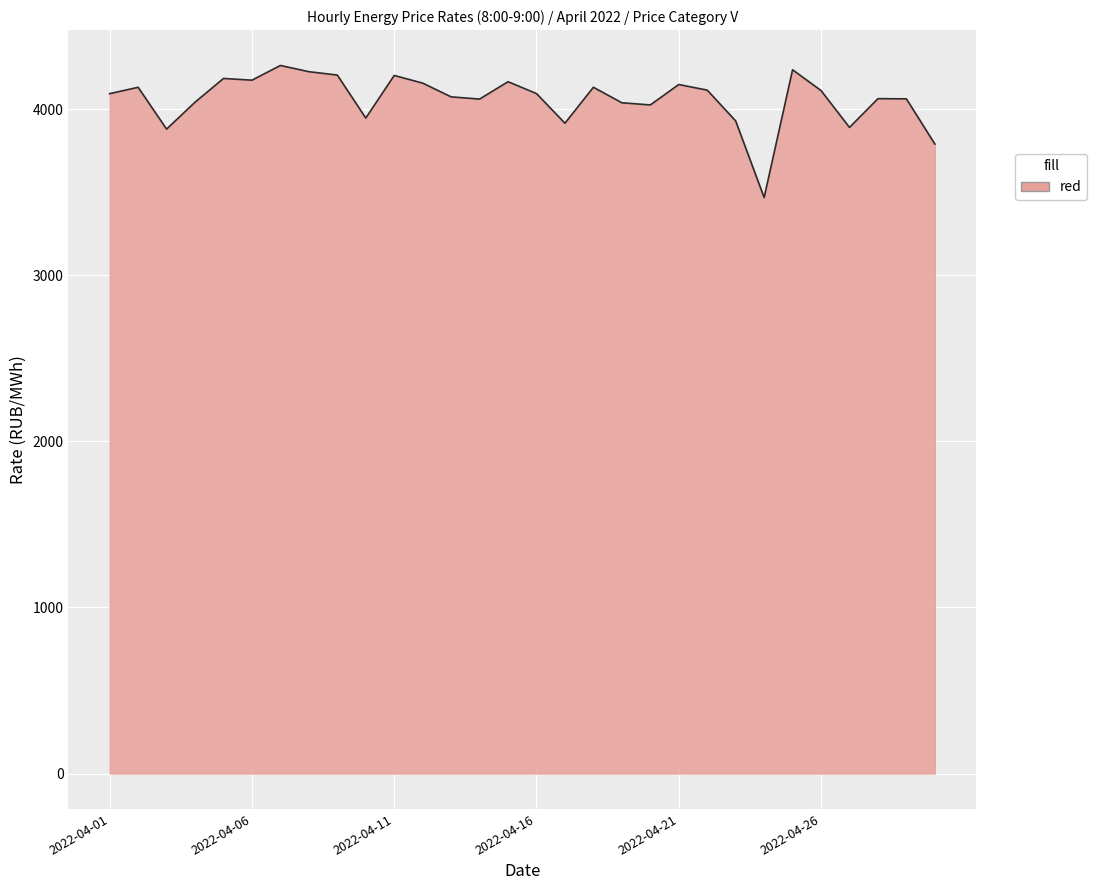

What is the maximum value shown in the chart?

4262.2